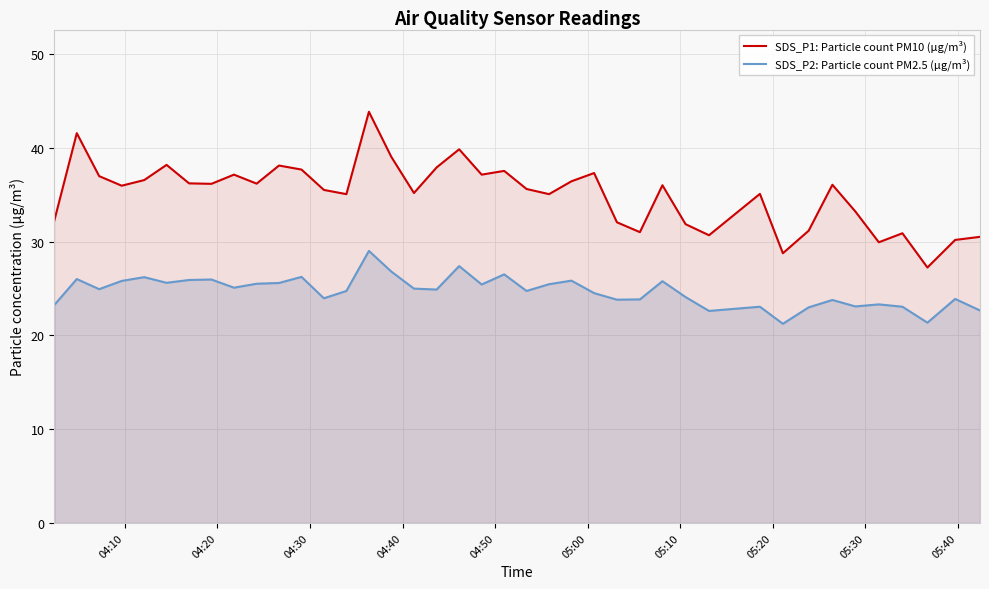

Which series has the largest total across all categories?

SDS_P1: Particle count PM10 (µg/m³)